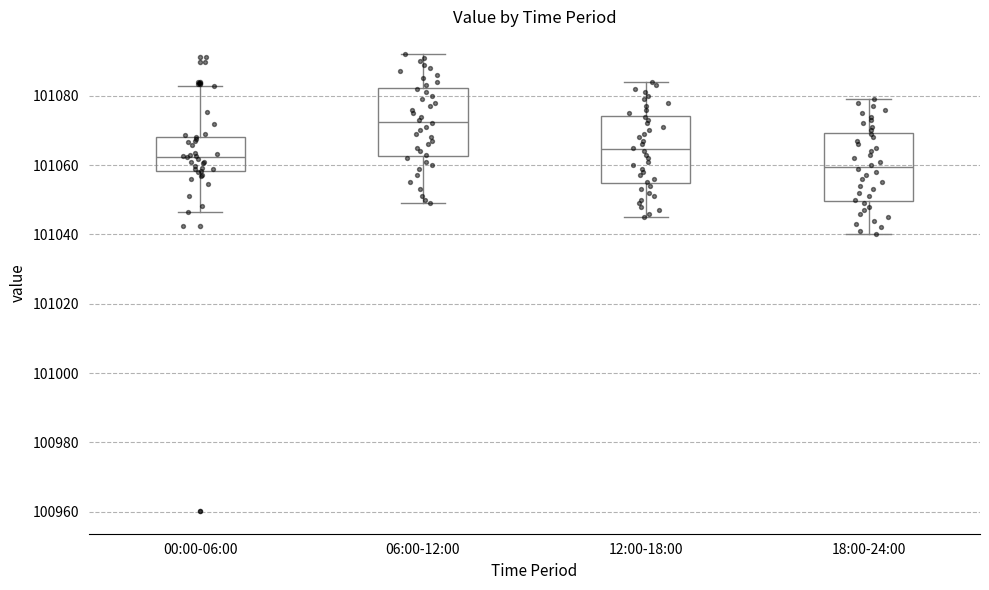

Where does the median line of the box for 00:00-06:00 sit on the y-axis? The values are not printed on the chart, so give them approximately, as read against the axis.

101062